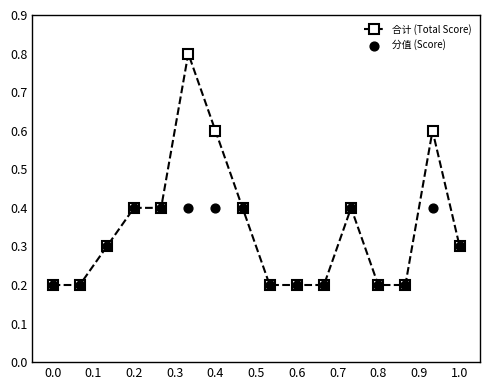

Which series has the largest total across all categories?

合计 (Total Score)